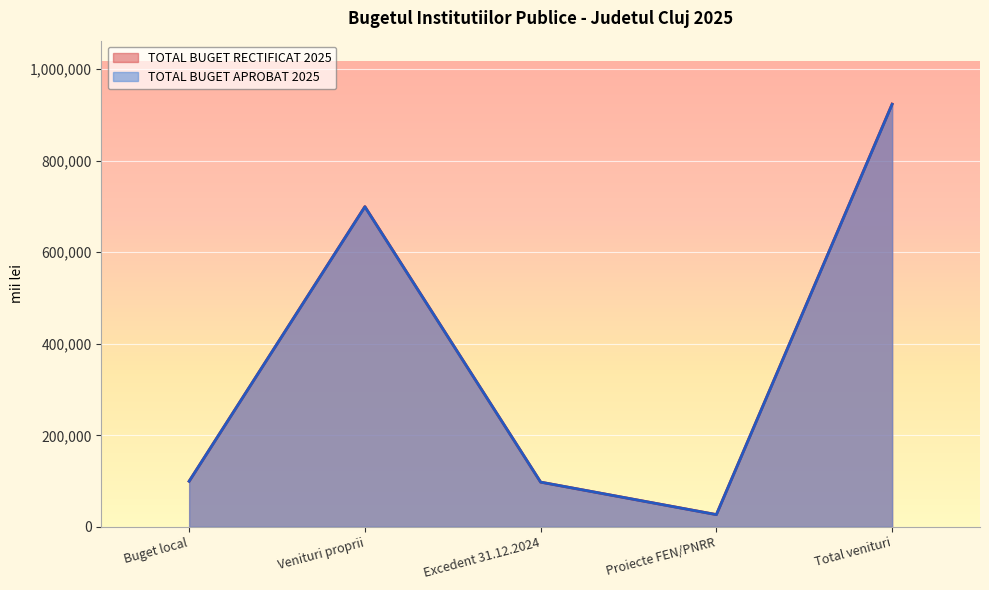

Where is the first local maximum for TOTAL BUGET RECTIFICAT 2025?

Venituri proprii